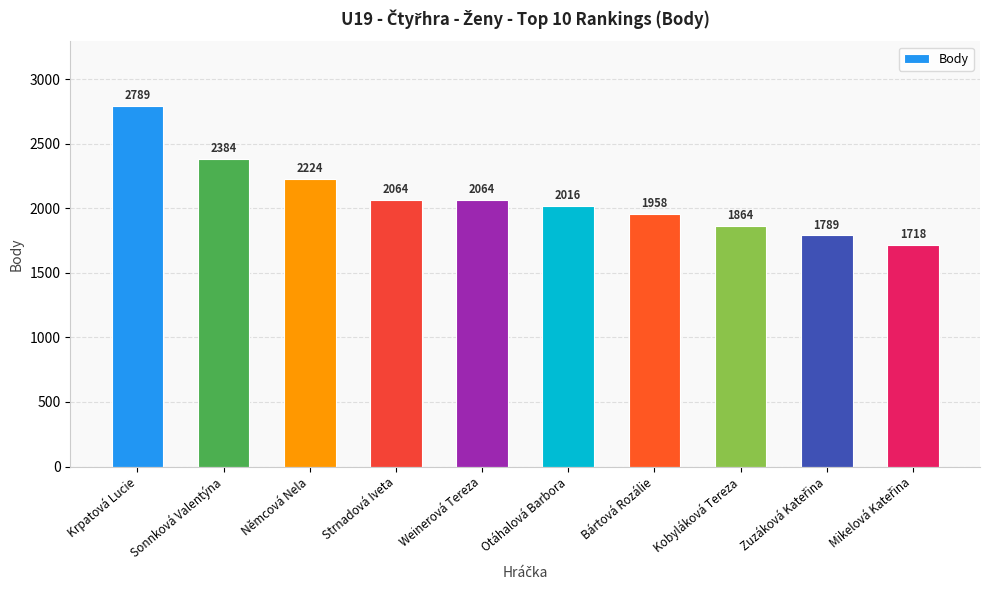

Where does the data first go above 2064?

Krpatová Lucie